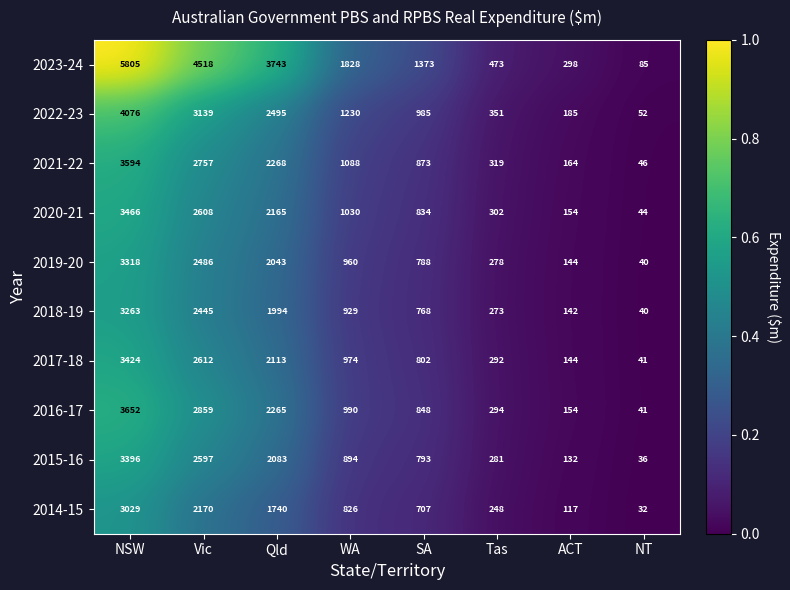

Which label corresponds to the smallest value in the chart?

NT